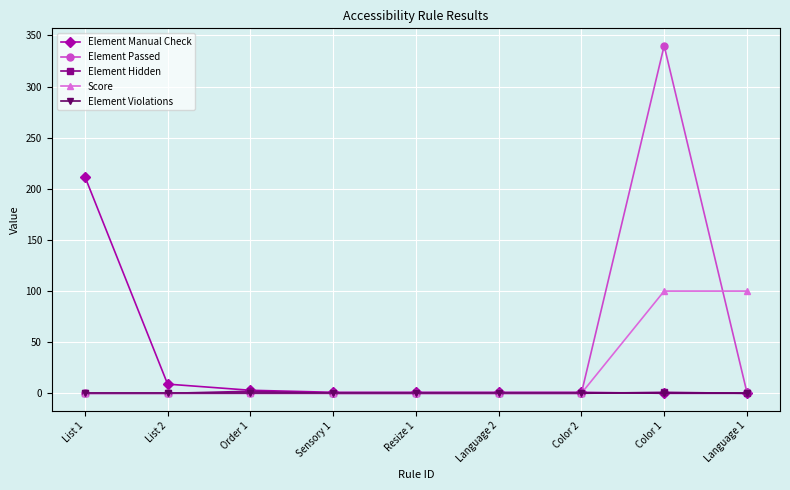

Which series changed the most between Order 1 and Language 1?

Score